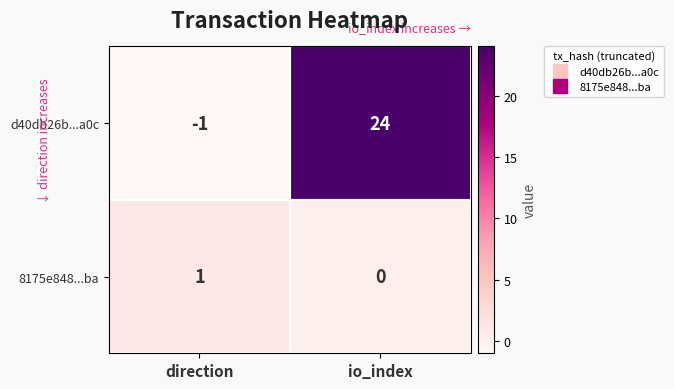

At which label is 8175e848...ba closest to 0?

io_index